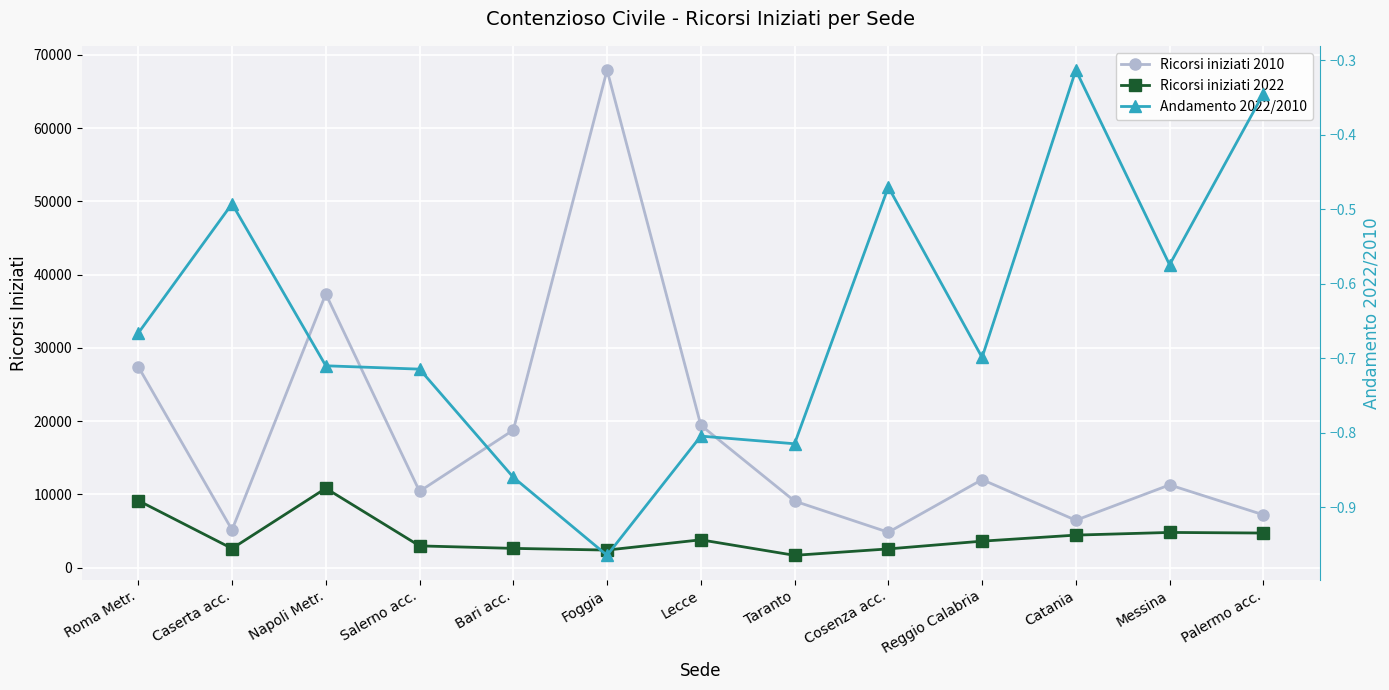

At which label is Ricorsi iniziati 2010 closest to 36373?

Napoli Metr.